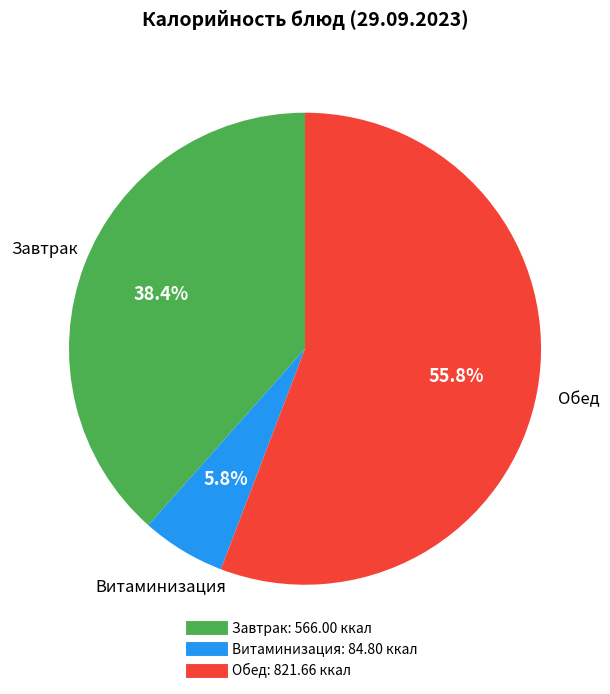

How many slices are in this pie chart?

3